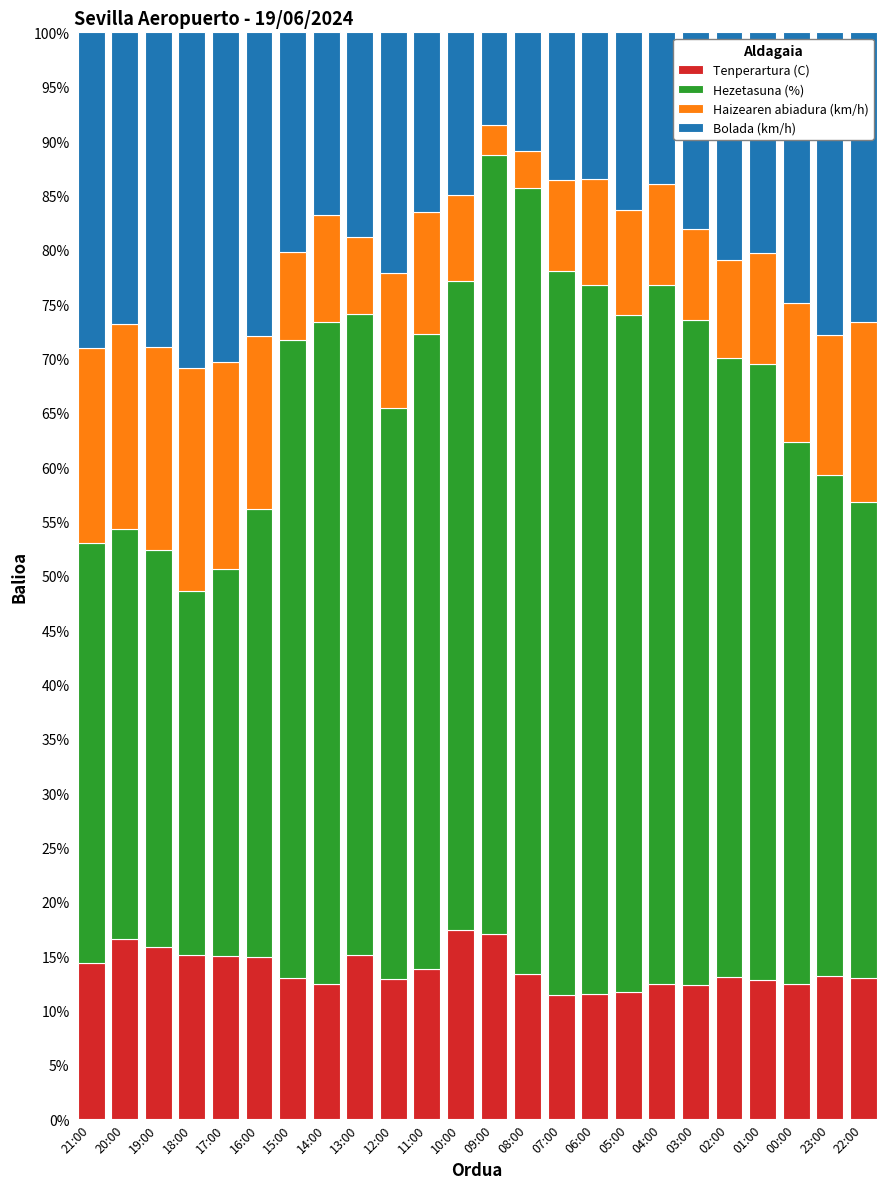

What is the highest value of the Tenperartura (C) series?

17.4